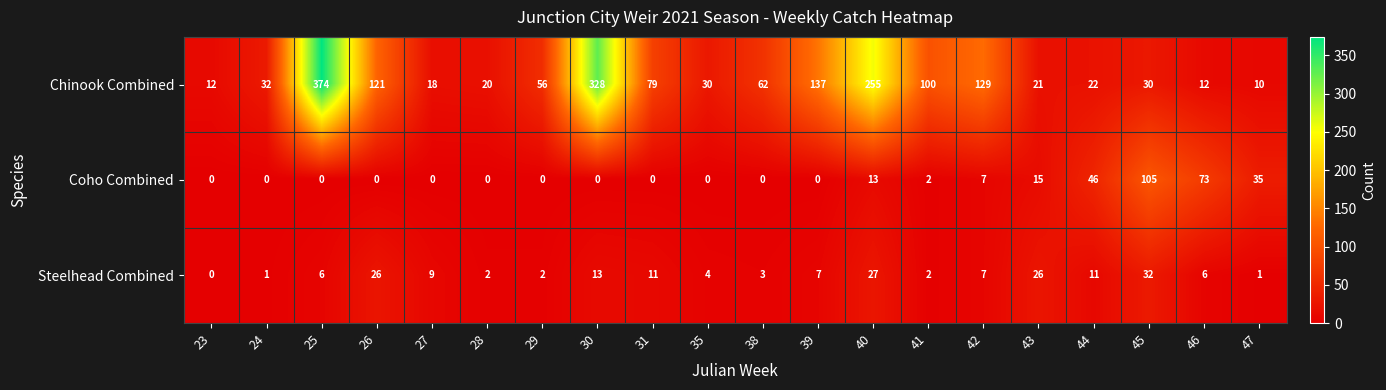

How many positive values does the Coho Combined series have?

8